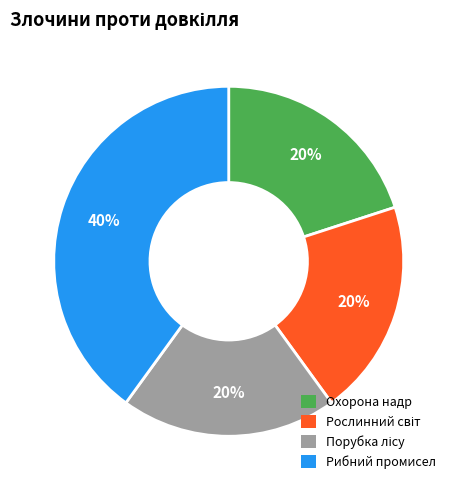

Does any single category account for the majority?

No